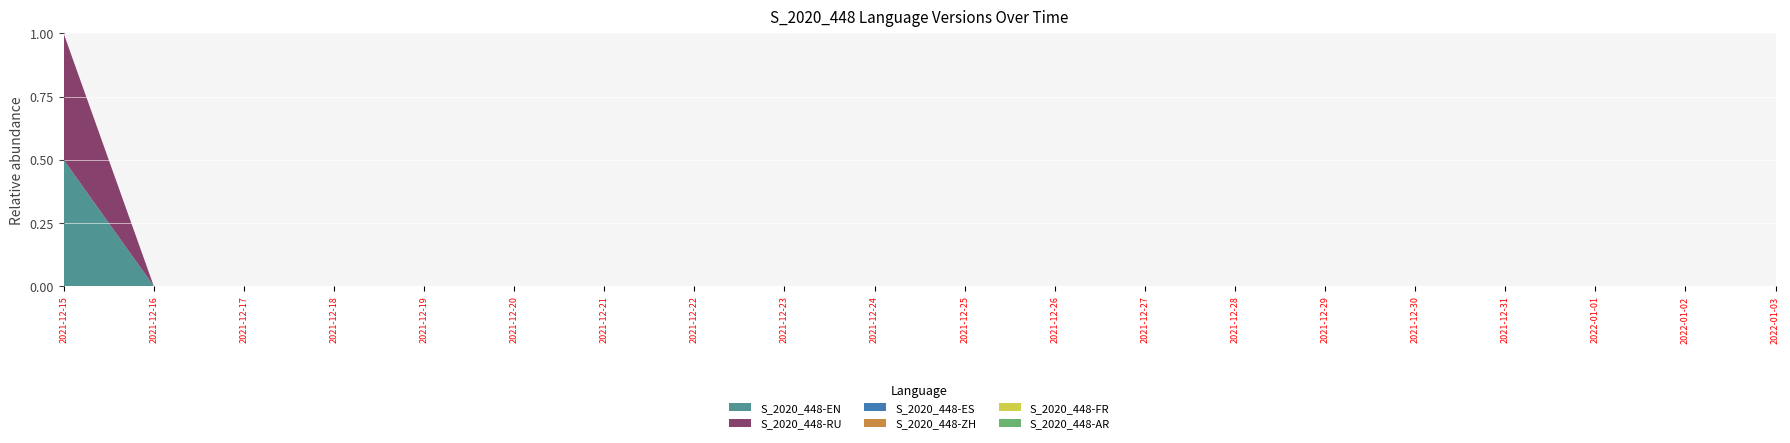

Reading right to left, list all the values displayed in this chart.

S_2020_448-EN: 0	0	0	0	0	0	0	0	0	0	0	0	0	0	0	0	0	0	0	1
S_2020_448-RU: 0	0	0	0	0	0	0	0	0	0	0	0	0	0	0	0	0	0	0	1
S_2020_448-ES: 0	0	0	0	0	0	0	0	0	0	0	0	0	0	0	0	0	0	0	0
S_2020_448-ZH: 0	0	0	0	0	0	0	0	0	0	0	0	0	0	0	0	0	0	0	0
S_2020_448-FR: 0	0	0	0	0	0	0	0	0	0	0	0	0	0	0	0	0	0	0	0
S_2020_448-AR: 0	0	0	0	0	0	0	0	0	0	0	0	0	0	0	0	0	0	0	0